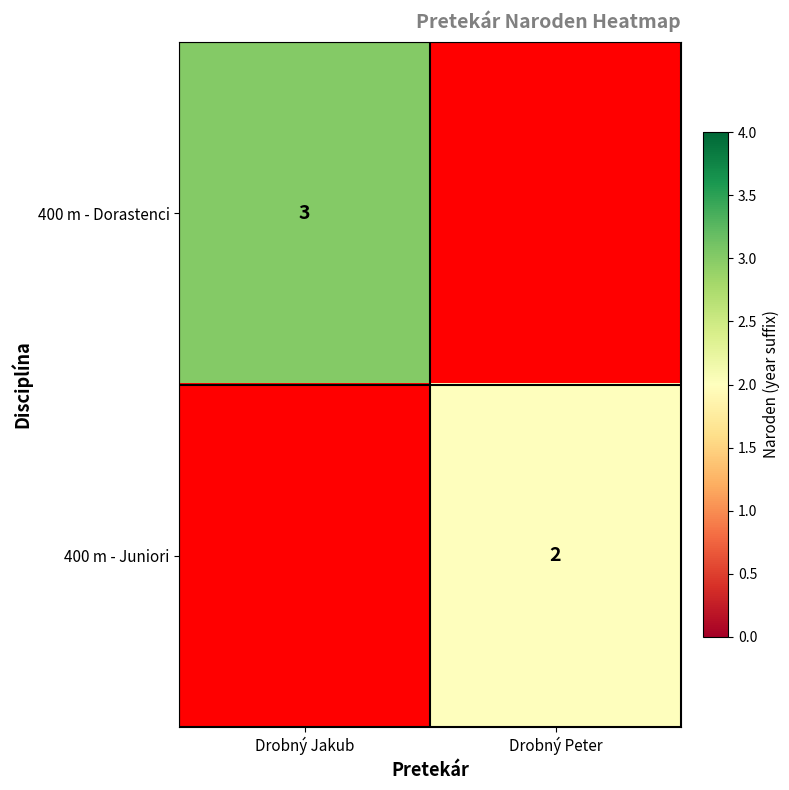

True or false: 400 m - Dorastenci has a value of 3 at Drobný Jakub.

True